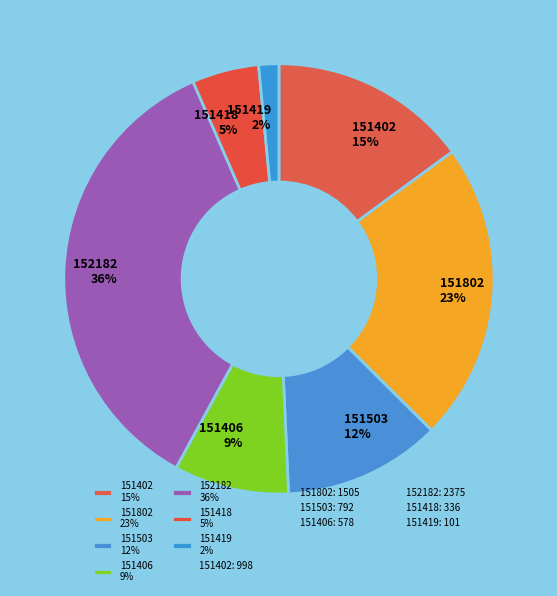

To the nearest percent, what is the combined percentage of 151406 9% and 151402 15%?

24%